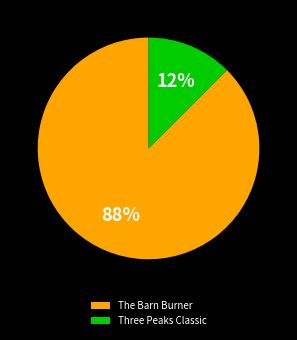

What is the smallest slice in the pie chart?

Three Peaks Classic